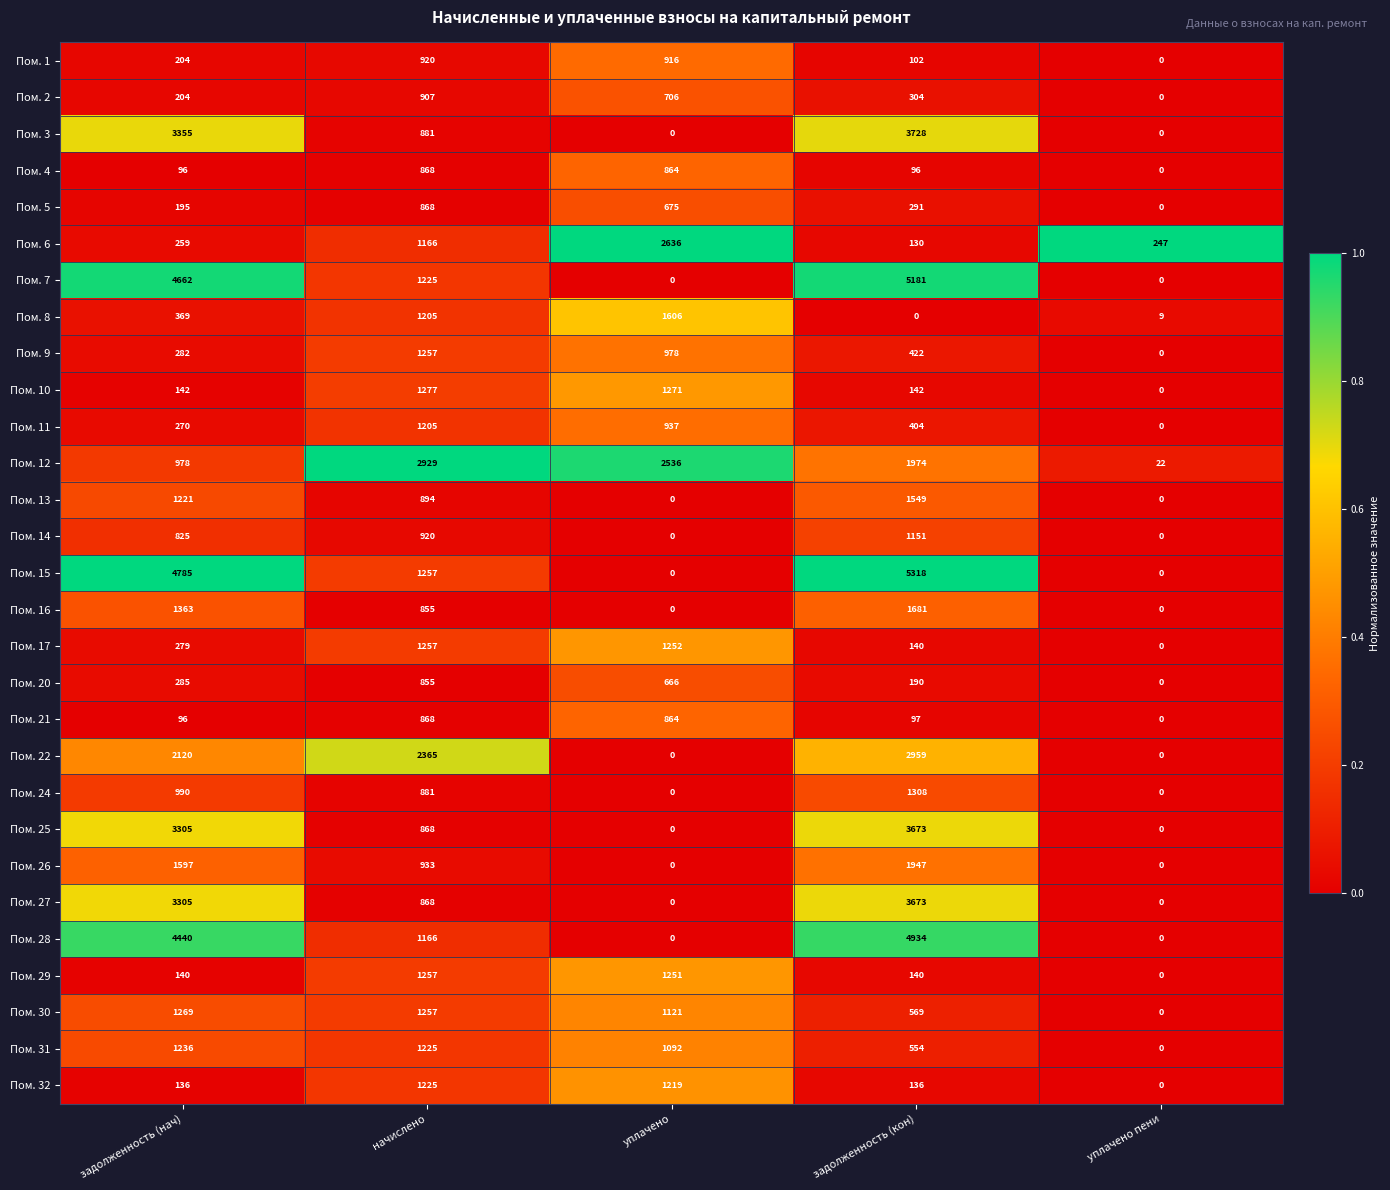

List the labels in order of Пом. 30 value, smallest first.

уплачено пени, задолженность (кон), уплачено, начислено, задолженность (нач)